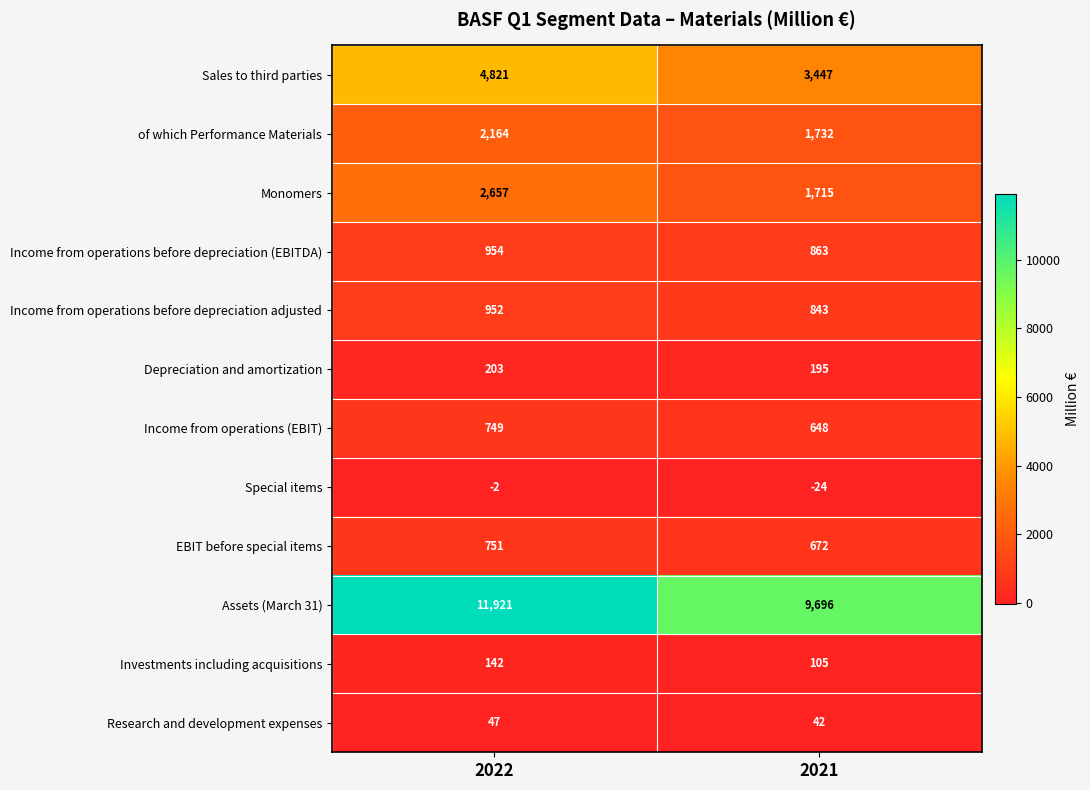

What is the difference between the maximum and minimum values in the Income from operations (EBIT) series?

101